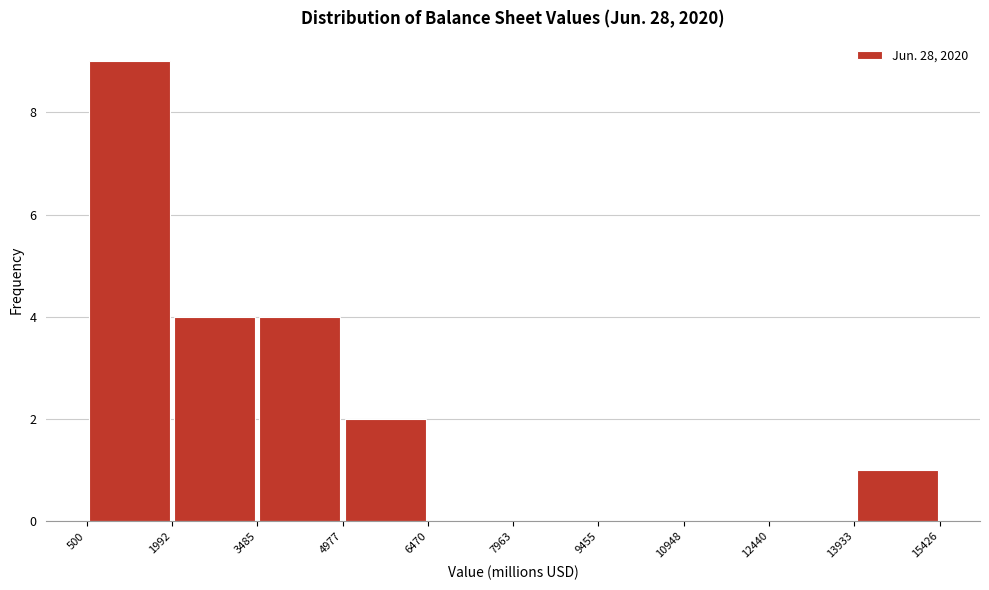

Reading left to right, list every bar in this chart as the range it spans on the x-axis followed by its height. The values are not printed on the chart, so give them approximately, as read against the axis.

500 to 1992: 9
1992 to 3485: 4
3485 to 4977: 4
4977 to 6470: 2
6470 to 7963: 0
7963 to 9455: 0
9455 to 10948: 0
10948 to 12440: 0
12440 to 13933: 0
13933 to 15426: 1